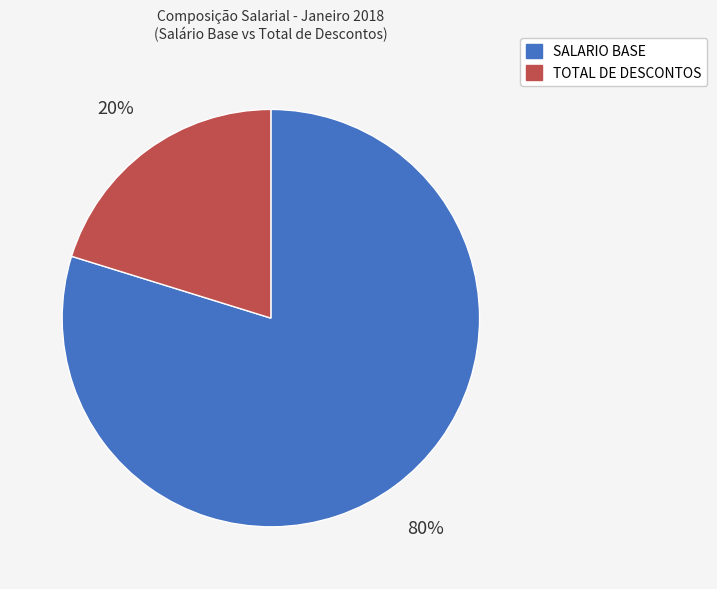

Combined, do SALARIO BASE and TOTAL DE DESCONTOS account for over 50%?

Yes